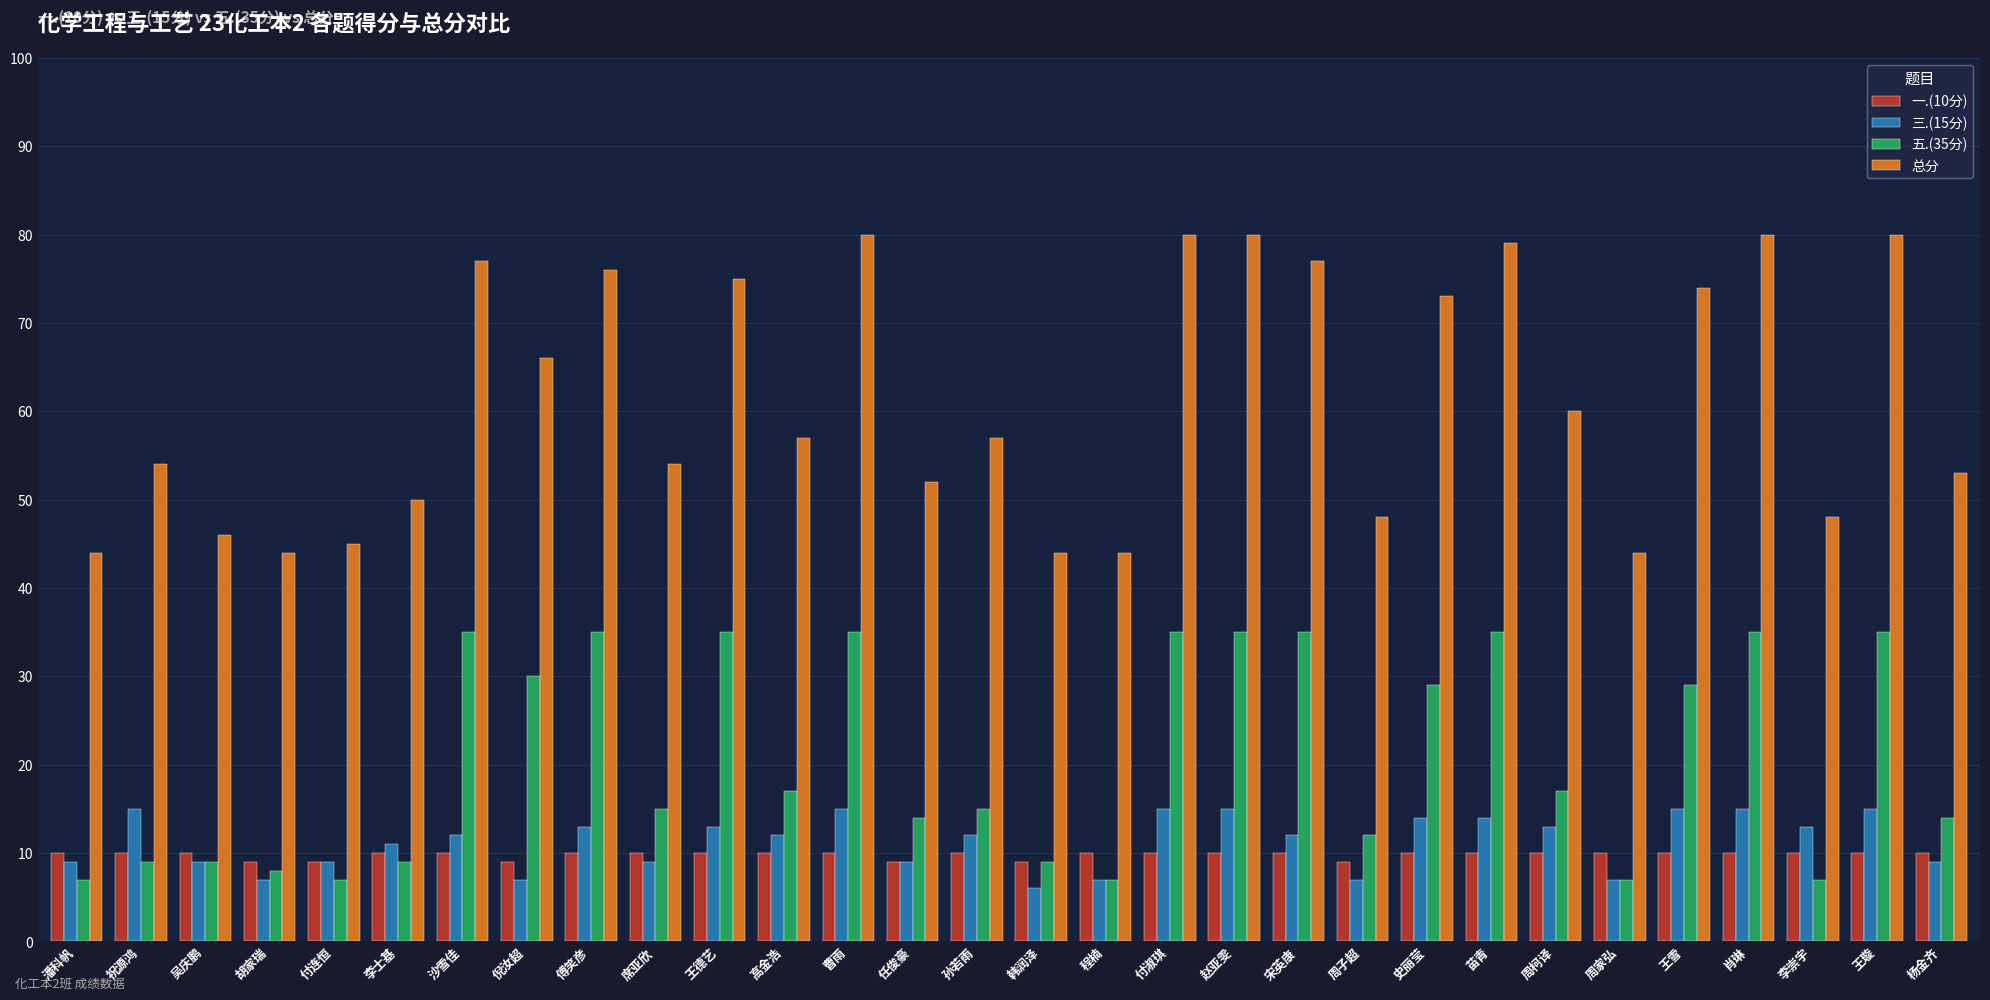

Reading left to right, list all the values displayed in this chart.

一.(10分): 10	10	10	9	9	10	10	9	10	10	10	10	10	9	10	9	10	10	10	10	9	10	10	10	10	10	10	10	10	10
三.(15分): 9	15	9	7	9	11	12	7	13	9	13	12	15	9	12	6	7	15	15	12	7	14	14	13	7	15	15	13	15	9
五.(35分): 7	9	9	8	7	9	35	30	35	15	35	17	35	14	15	9	7	35	35	35	12	29	35	17	7	29	35	7	35	14
总分: 44	54	46	44	45	50	77	66	76	54	75	57	80	52	57	44	44	80	80	77	48	73	79	60	44	74	80	48	80	53